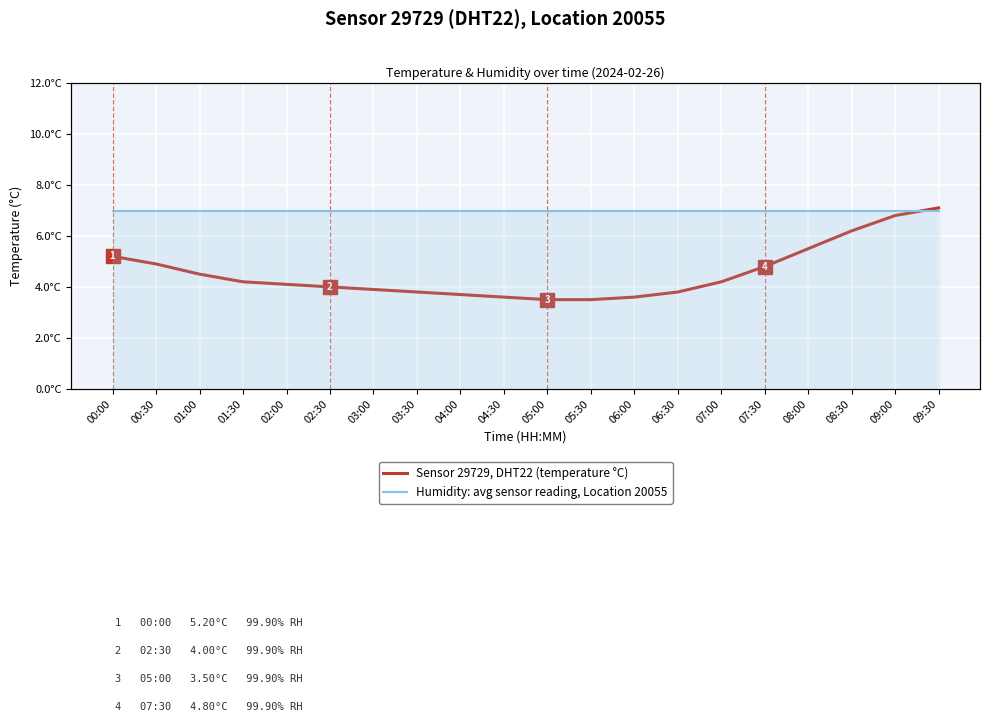

How many values in the Sensor 29729, DHT22 (temperature °C) series exceed 4?

11